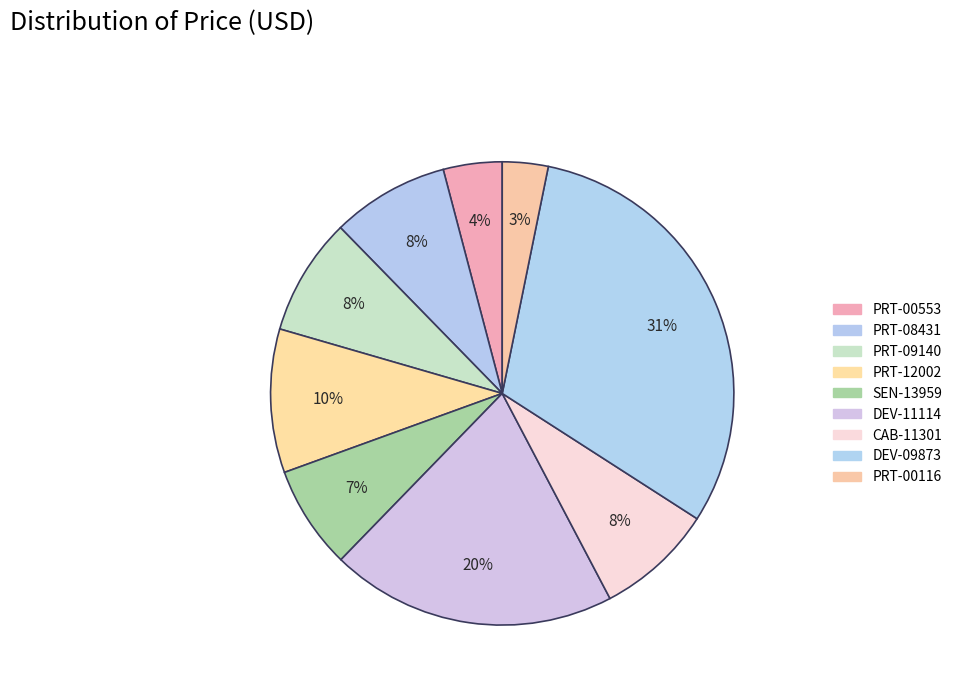

Is there any slice that represents more than half of the pie?

No